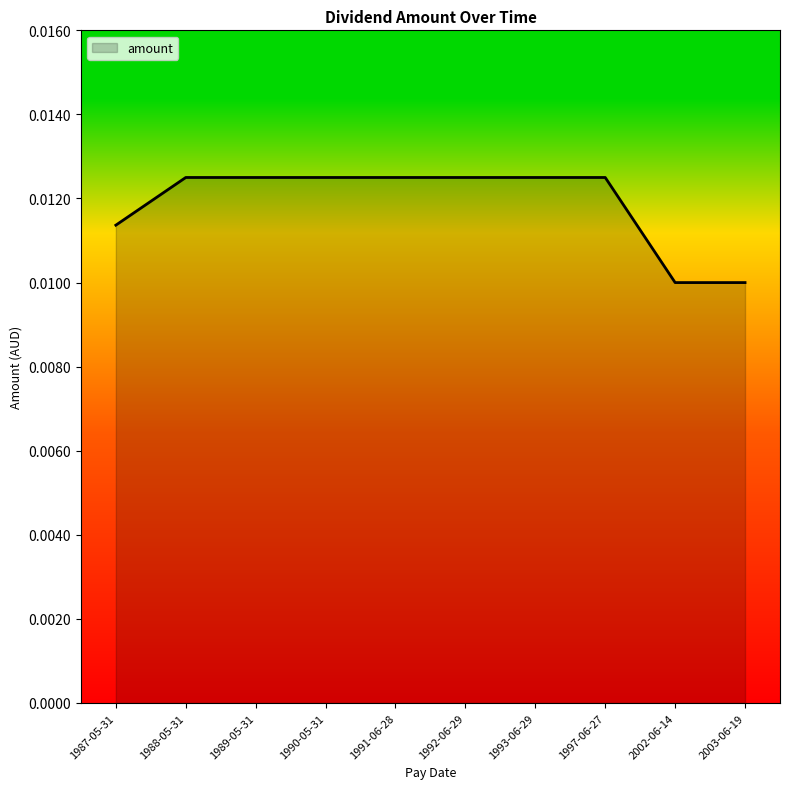

Which has a higher value, 2003-06-19 or 1992-06-29?

1992-06-29